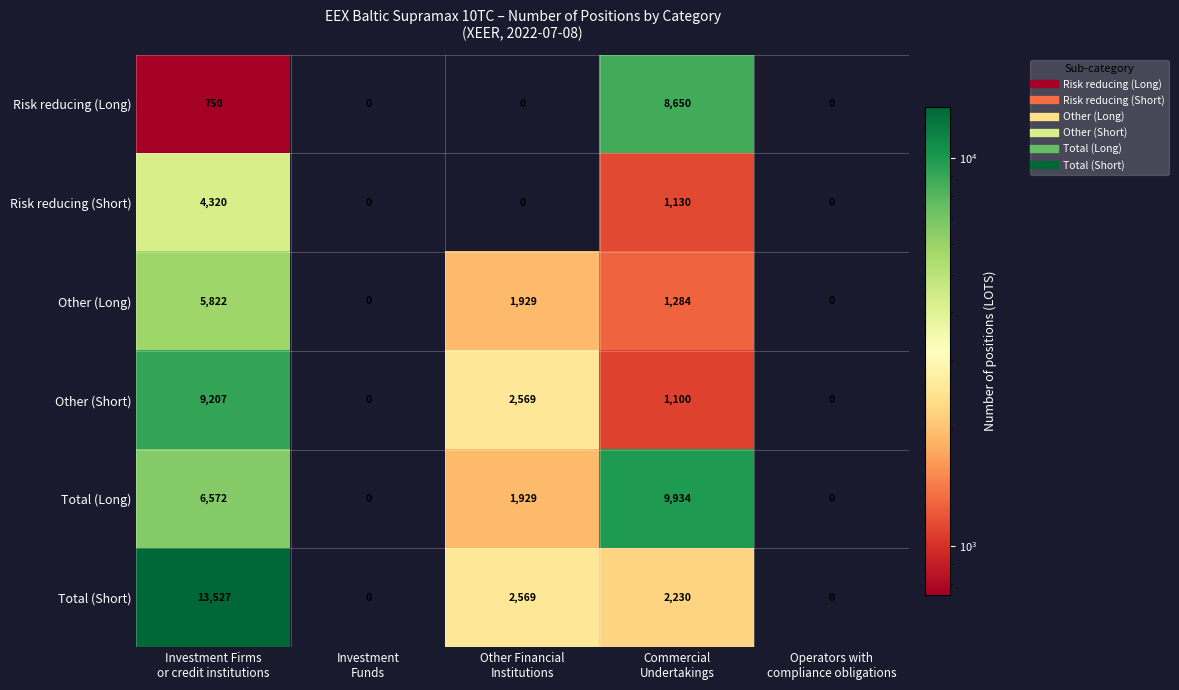

Reading left to right, what are all the values shown in this chart?

Risk reducing (Long): 750	0	0	8650	0
Risk reducing (Short): 4320	0	0	1130	0
Other (Long): 5822	0	1929	1284	0
Other (Short): 9207	0	2569	1100	0
Total (Long): 6572	0	1929	9934	0
Total (Short): 13527	0	2569	2230	0